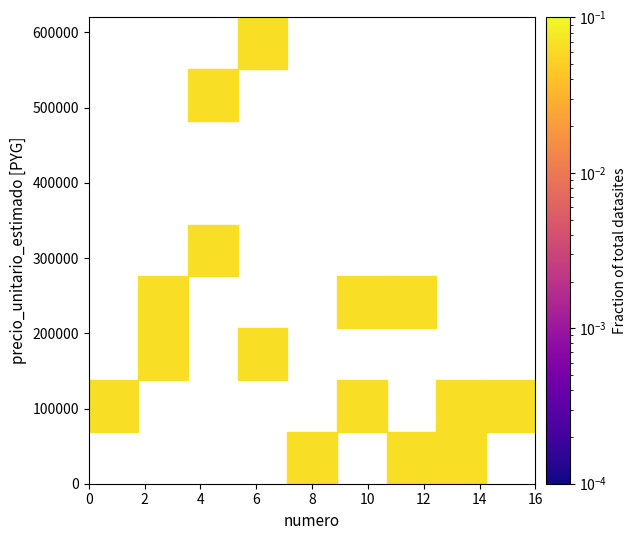

What is the range of Y values (max minus min)?

552600